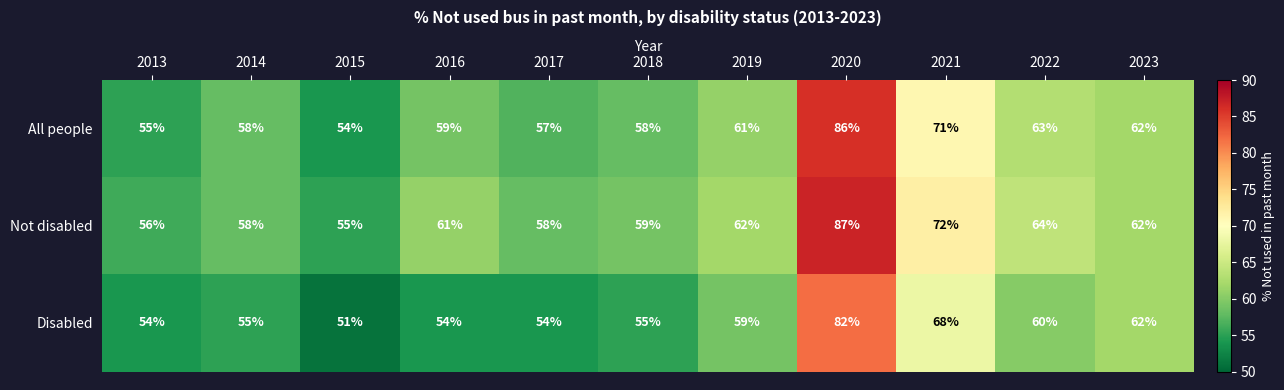

Which category has the lowest value in the Disabled series?

2015